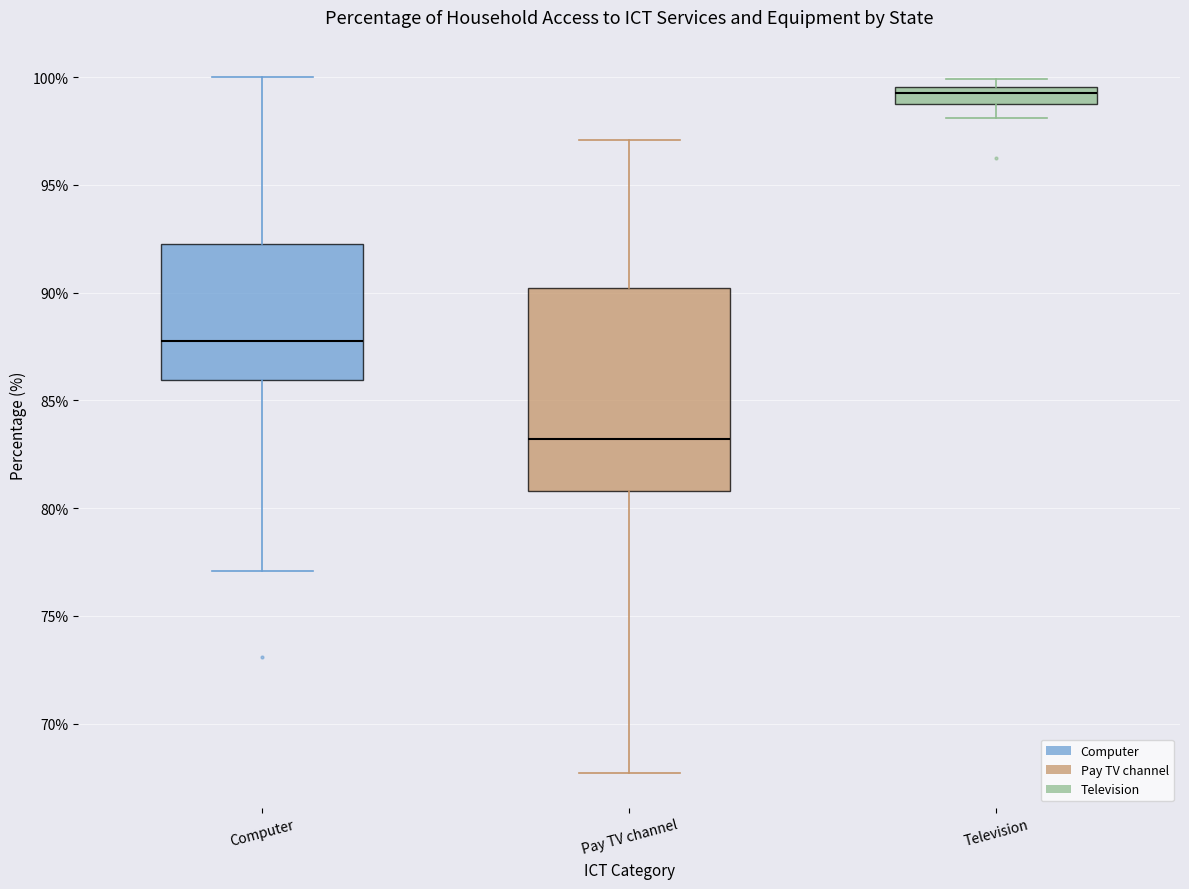

Where does the lower whisker of the box for Computer end on the y-axis? The values are not printed on the chart, so give them approximately, as read against the axis.

77.0